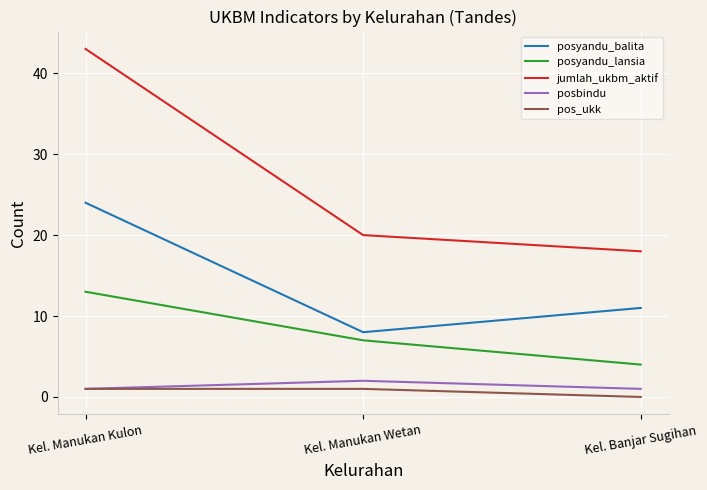

What position from the left is Kel. Manukan Wetan?

2